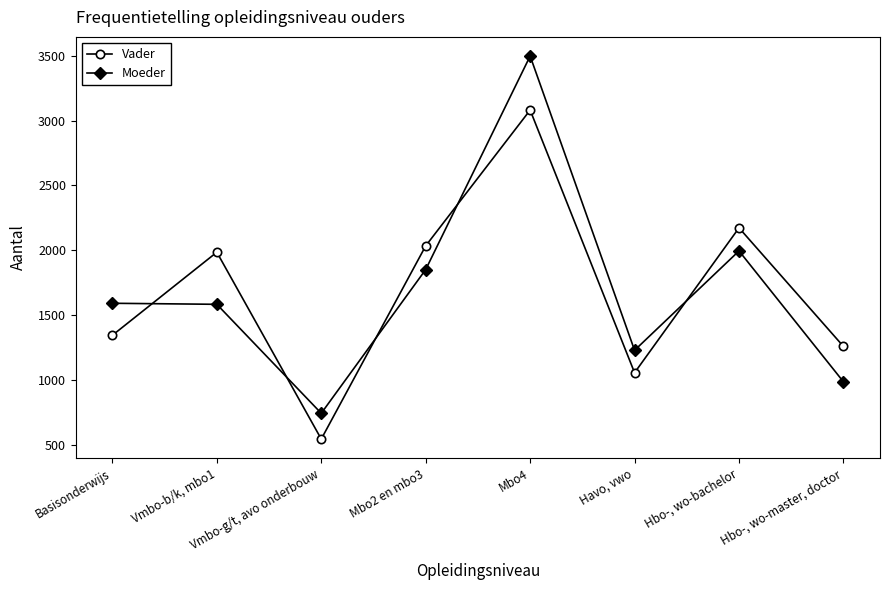

At which category is the sum across all series the highest?

Mbo4